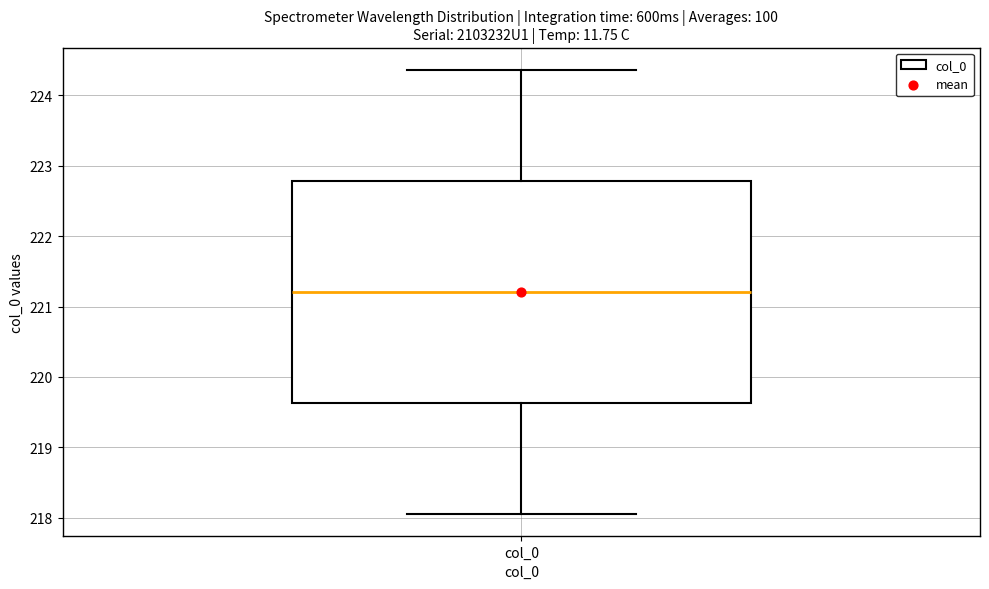

Transcribe this box plot: give where the median line is, the range the box spans, and where the two whiskers end, as read against the y-axis. The values are not printed on the chart, so give them approximately, as read against the axis.

median 221.2, box 219.6 to 222.8, whiskers 218.1 to 224.4